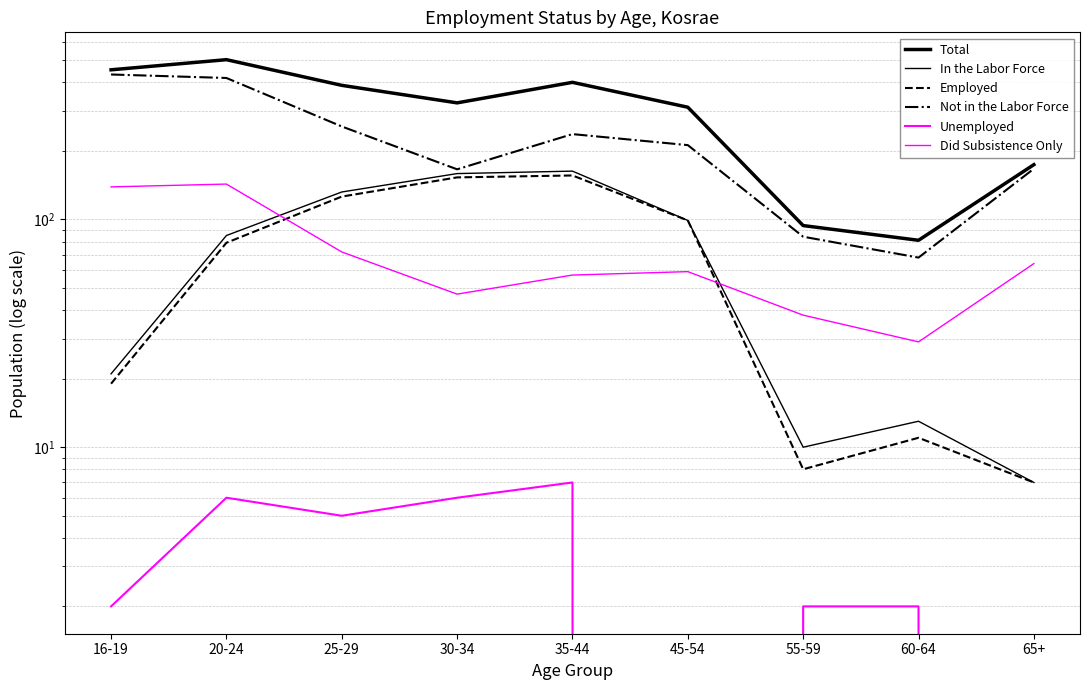

What is the value of the Not in the Labor Force point at the 4th from the left?

166